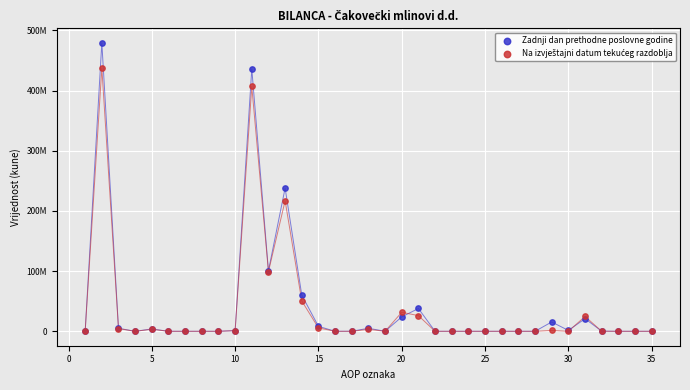

Which series reaches the maximum Y coordinate?

Zadnji dan prethodne poslovne godine